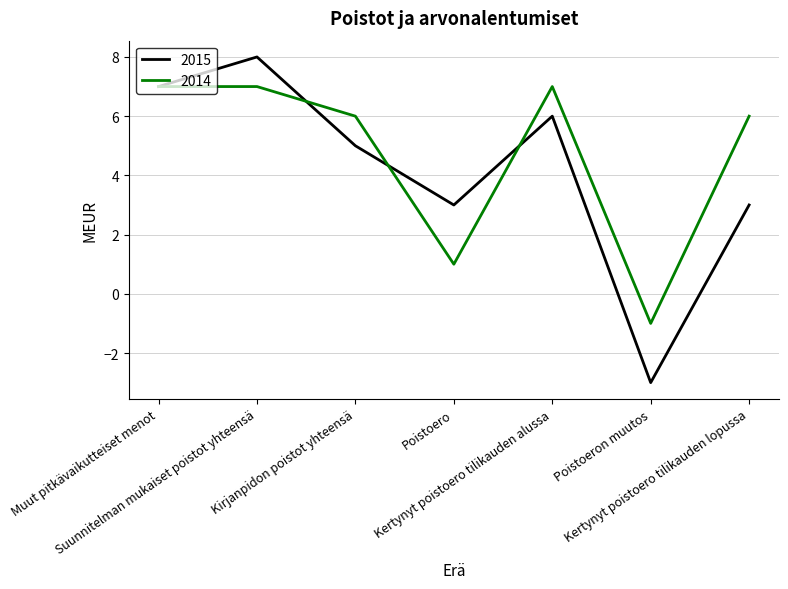

What position from the right is Kirjanpidon poistot yhteensä?

5